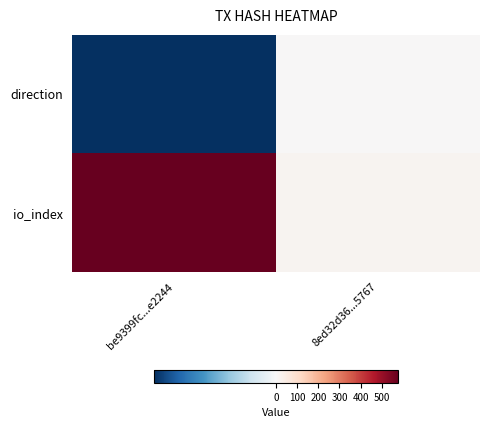

Which series has the largest range (max minus min)?

io_index